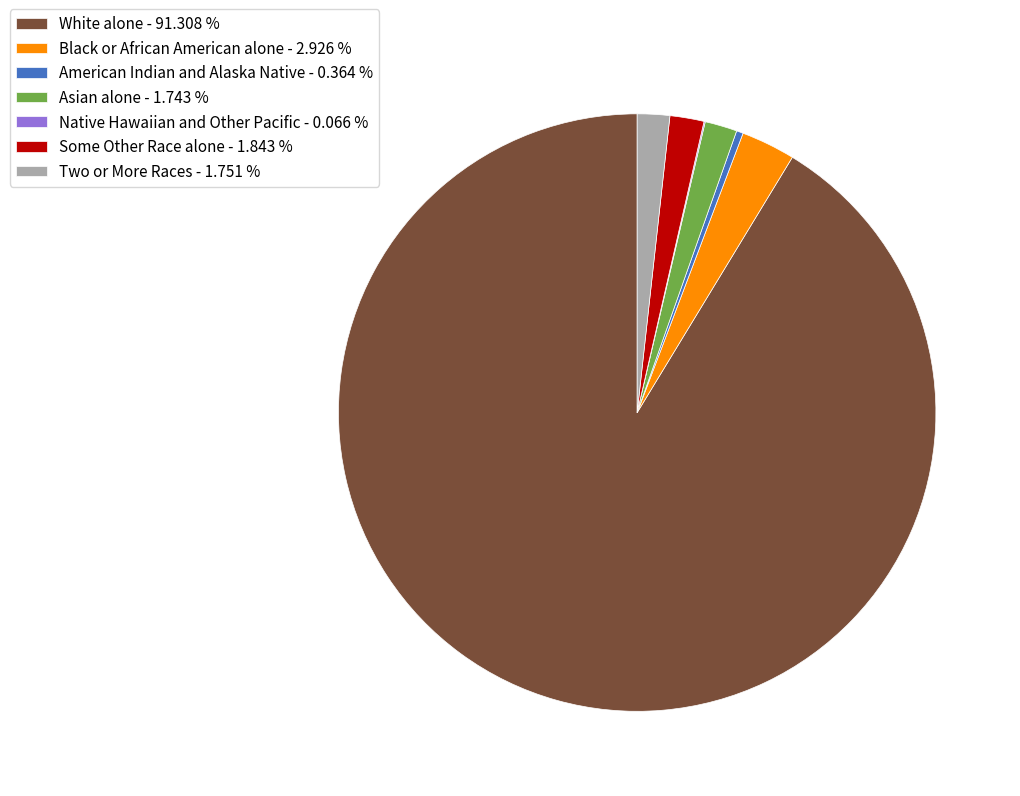

Between Black or African American alone - 2.926 % and Some Other Race alone - 1.843 %, which is larger?

Black or African American alone - 2.926 %